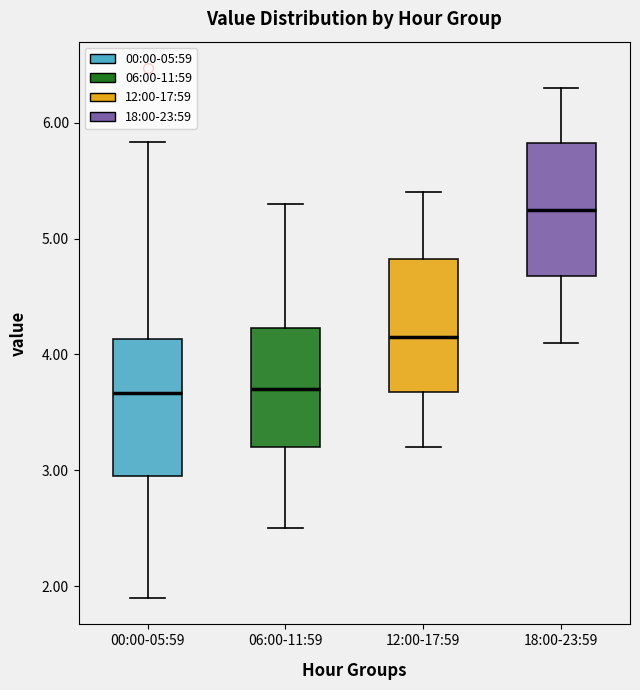

Reading left to right, read every box against the y-axis: the position of its median line, the range the box covers, and the ends of its whiskers. The values are not printed on the chart, so give them approximately, as read against the axis.

00:00-05:59: median 3.7, box 3.0 to 4.1, whiskers 1.9 to 5.8
06:00-11:59: median 3.7, box 3.2 to 4.2, whiskers 2.5 to 5.3
12:00-17:59: median 4.2, box 3.7 to 4.8, whiskers 3.2 to 5.4
18:00-23:59: median 5.3, box 4.7 to 5.8, whiskers 4.1 to 6.3